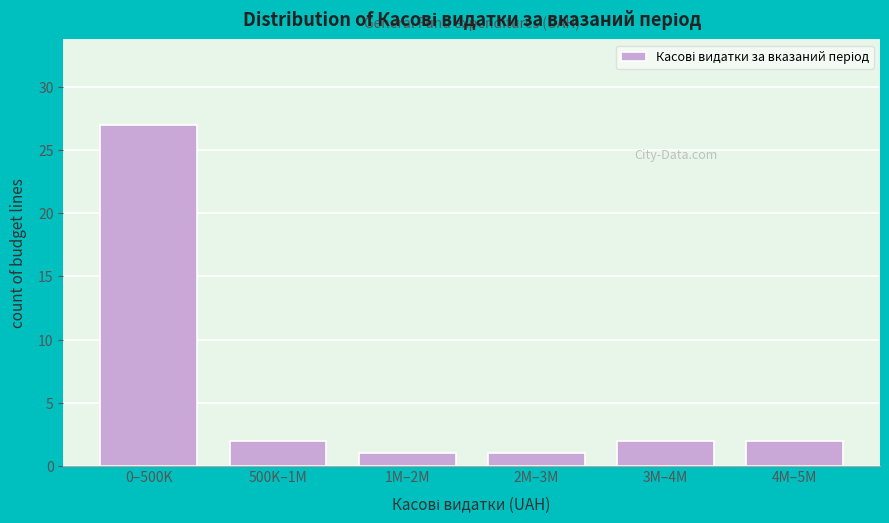

Reading left to right, extract all data points from this chart.

0–500K=27	500K–1M=2	1M–2M=1	2M–3M=1	3M–4M=2	4M–5M=2